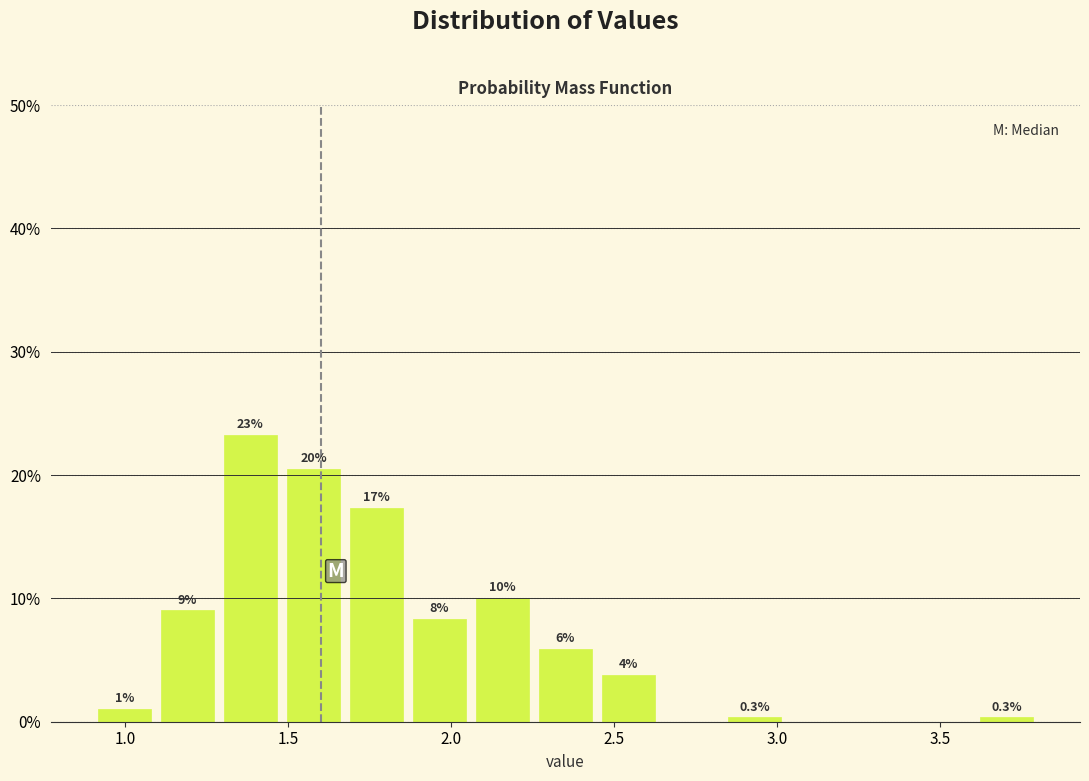

Around what value on the x-axis is the tallest bar? Give the approximate position of its centre, as read against the axis.

1.40